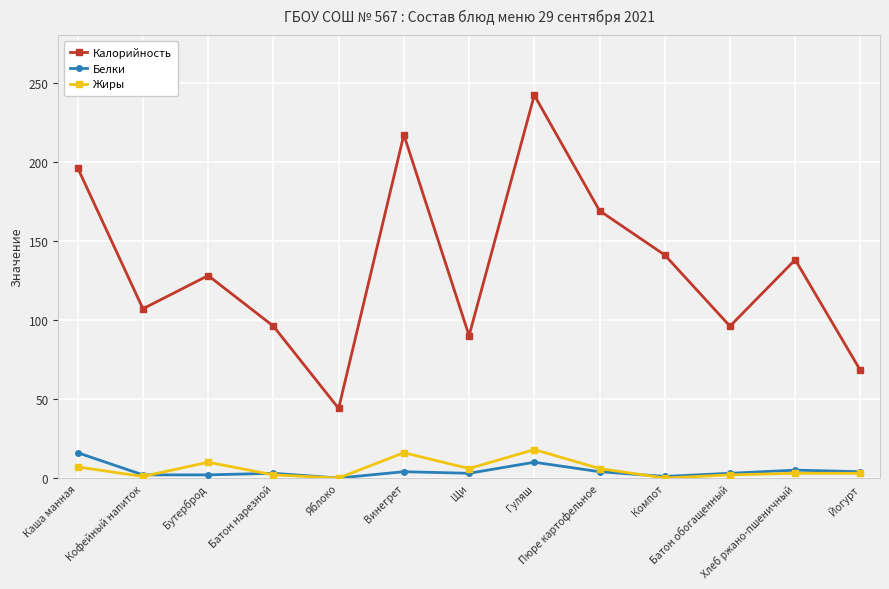

At how many categories does at least one series exceed 205?

2